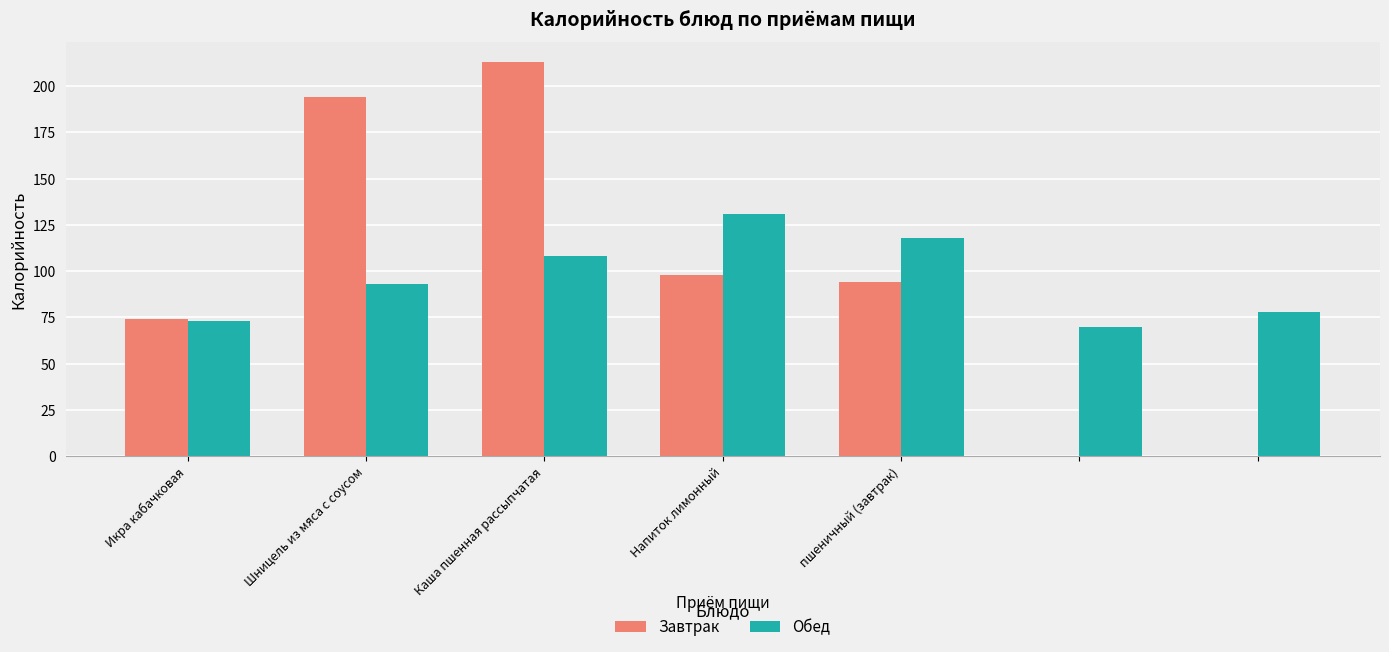

What is the greatest value displayed?

213